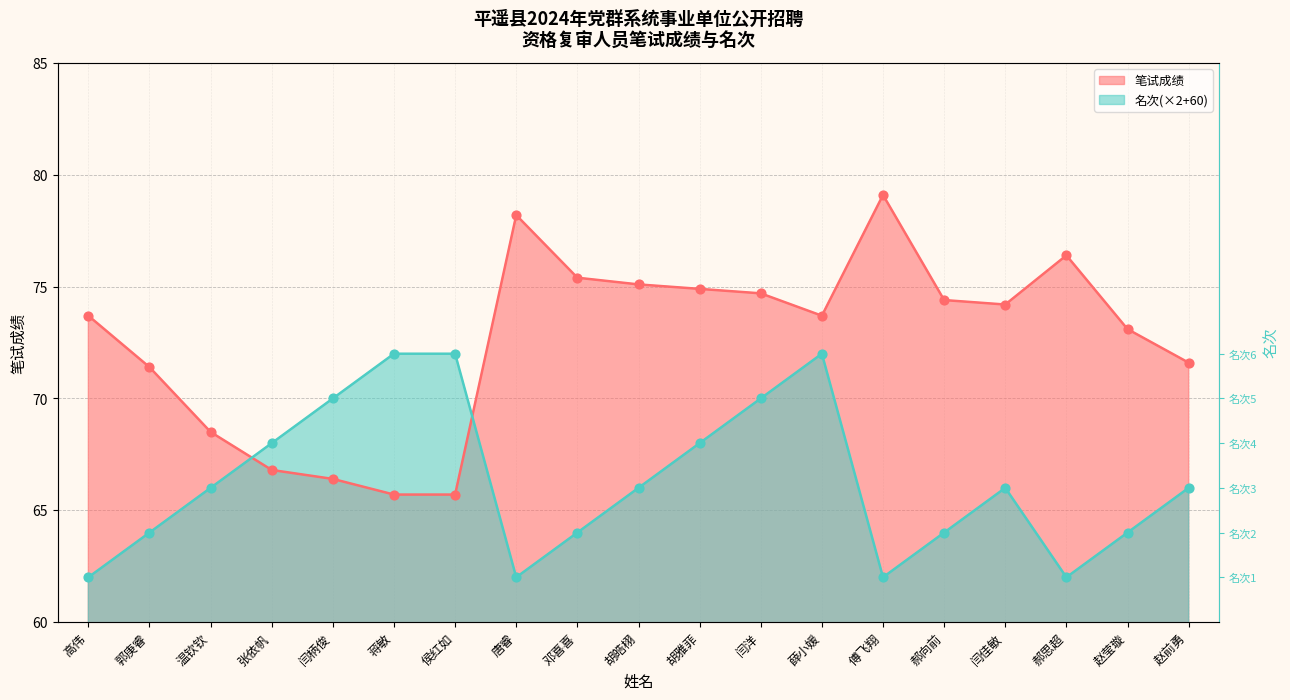

At which category is the sum across all series the highest?

薛小媛